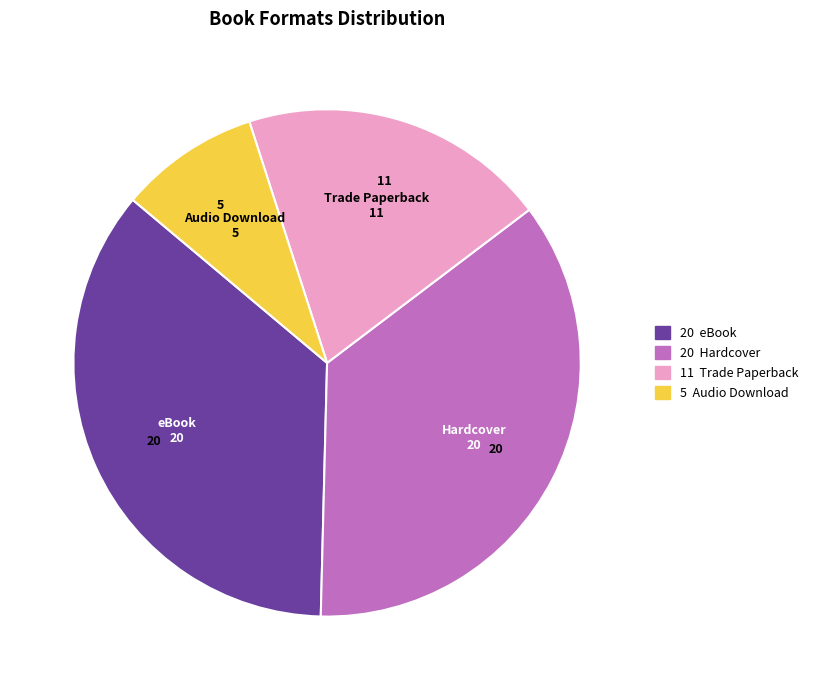

Count the number of slices in the pie.

4